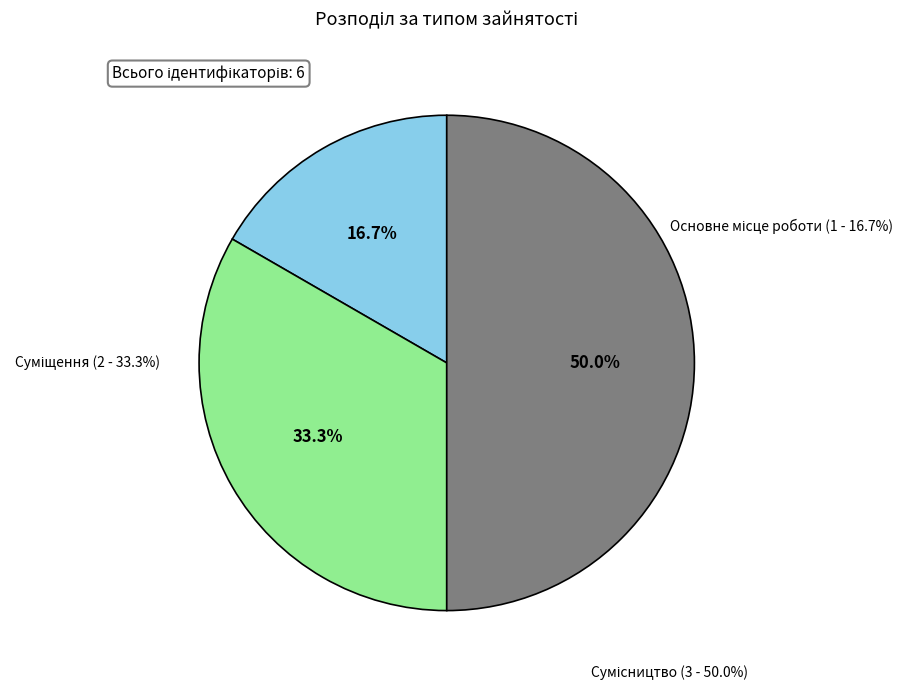

Is there a majority slice in this chart?

No